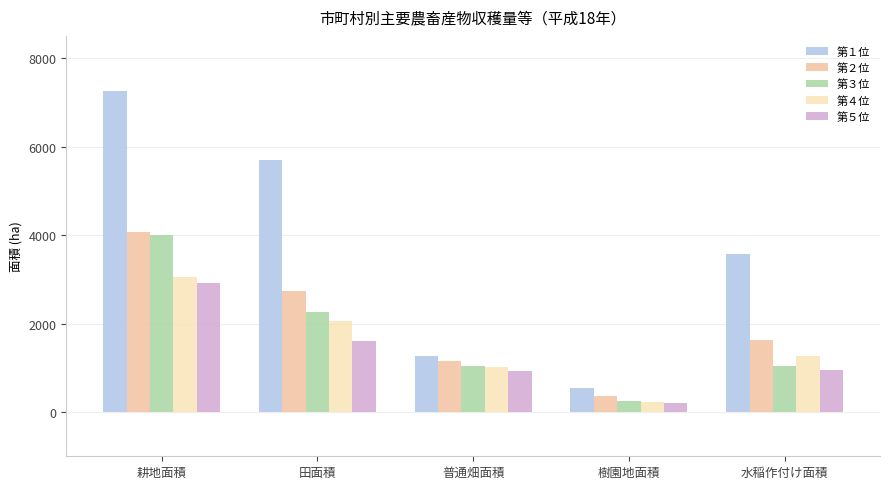

What is the total value across all series at 田面積?

14350